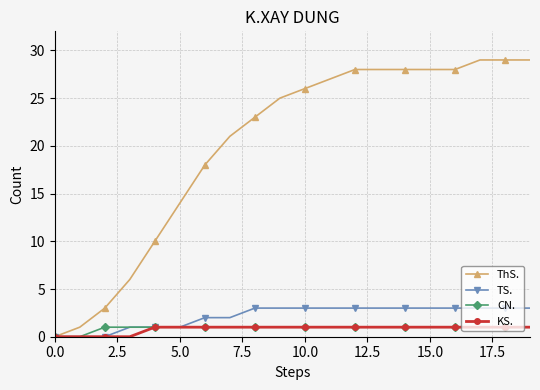

What is the maximum value for TS.?

3